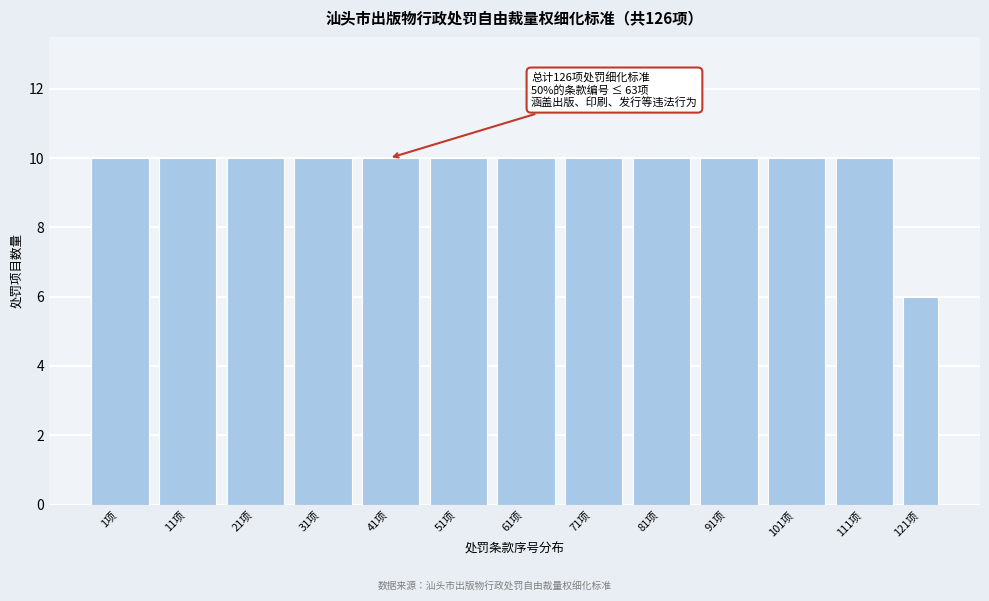

Reading left to right, what are all the values shown in this chart?

10	10	10	10	10	10	10	10	10	10	10	10	6